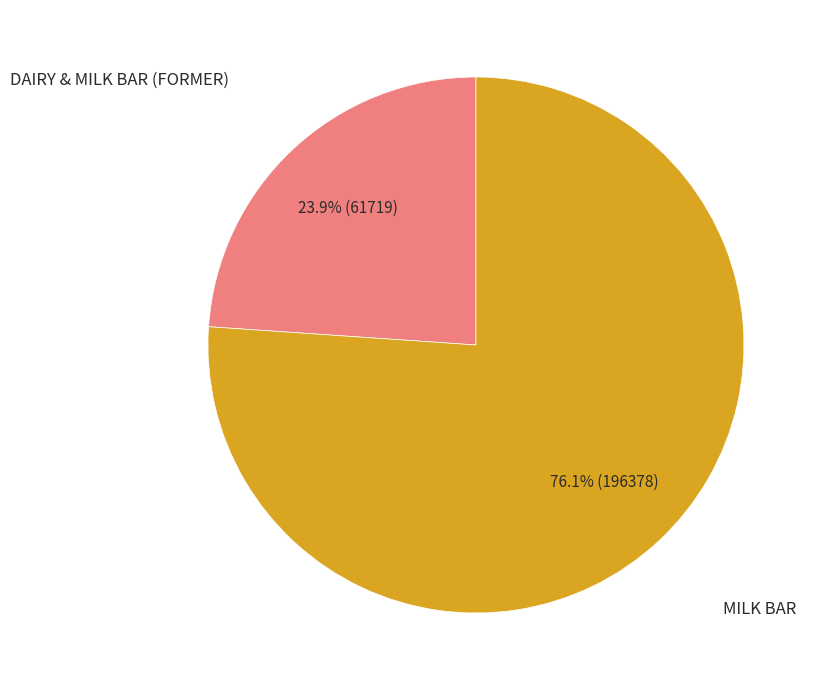

Is there any slice that represents more than half of the pie?

Yes